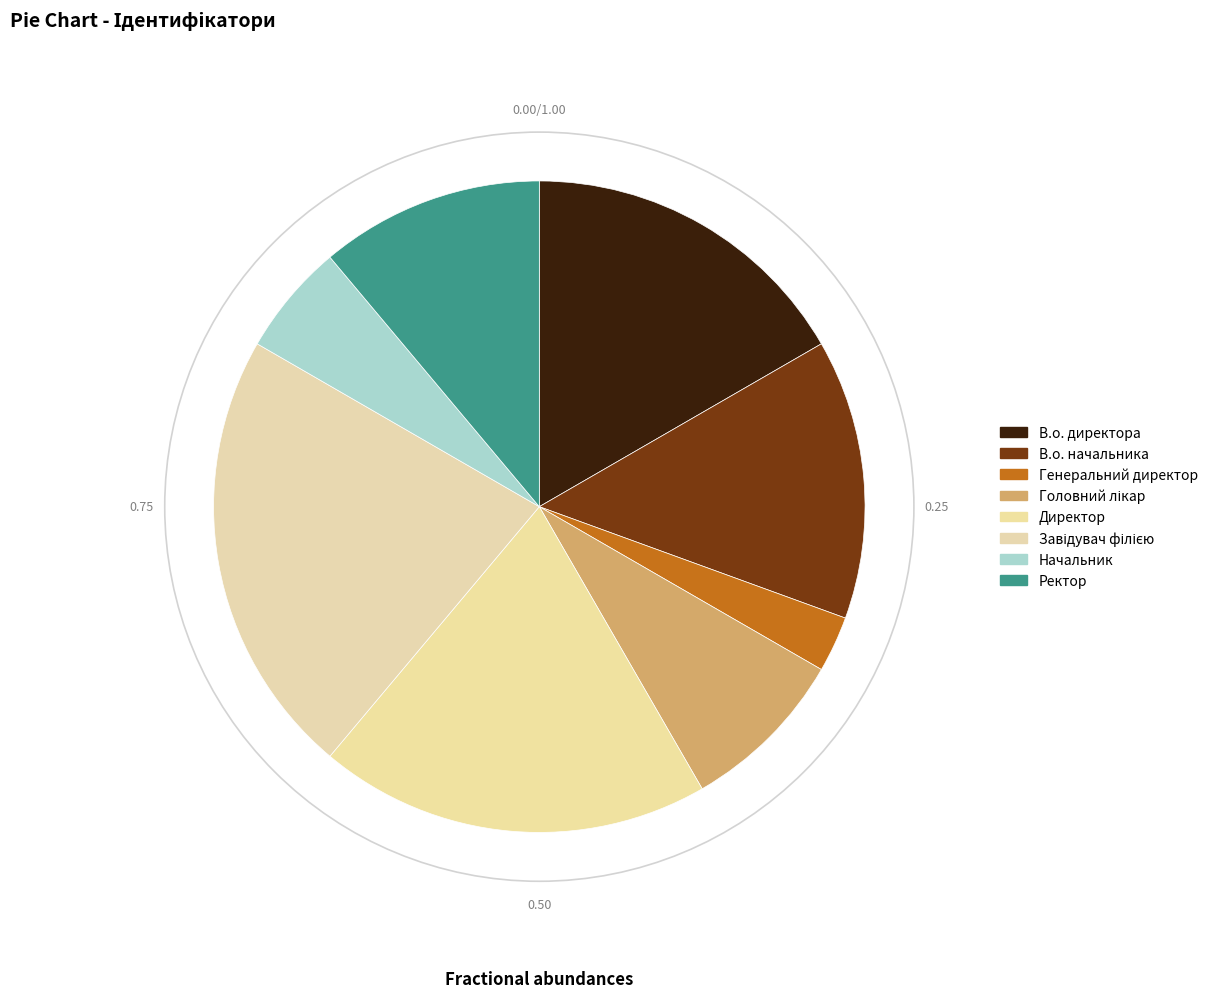

Approximately how many times larger is the value at Начальник compared to Директор?

0.3